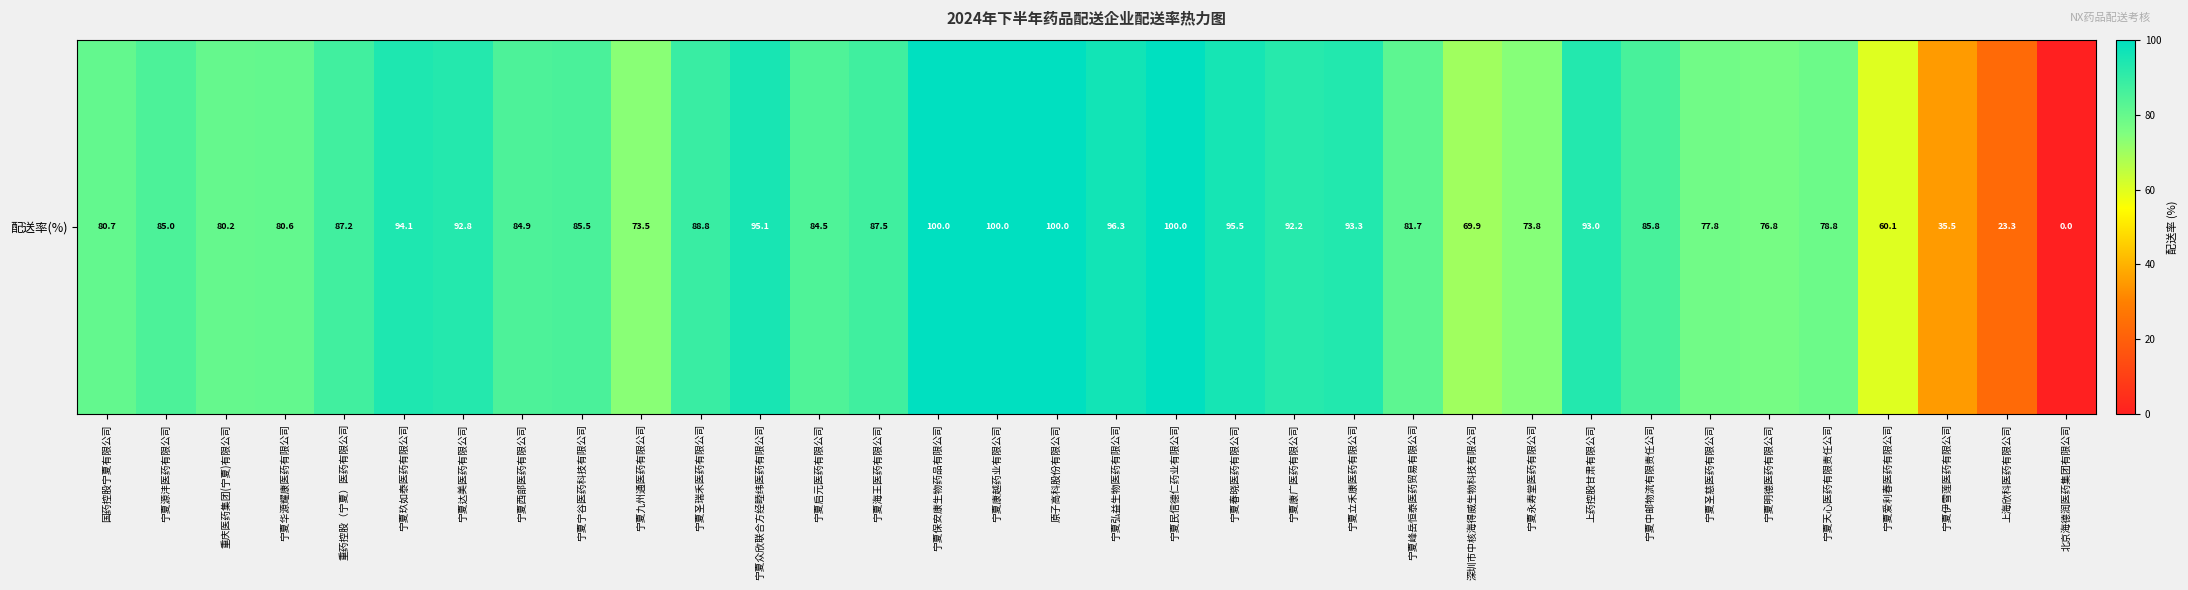

At which category does the chart reach its peak across all series?

宁夏保安康生物药品有限公司